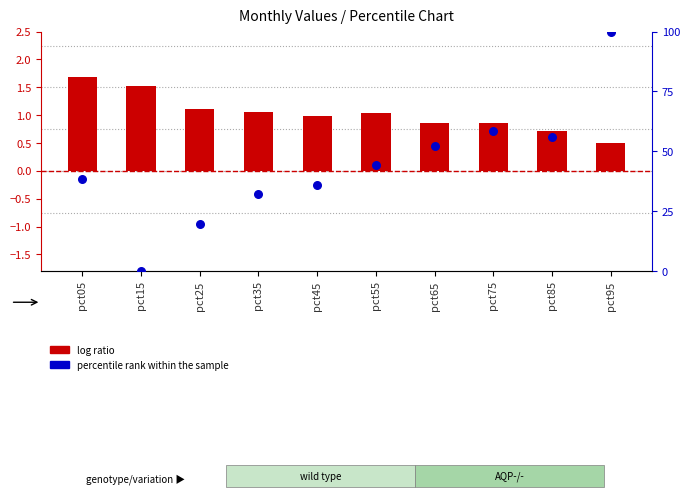

Which series reaches the minimum Y coordinate?

percentile rank within the sample